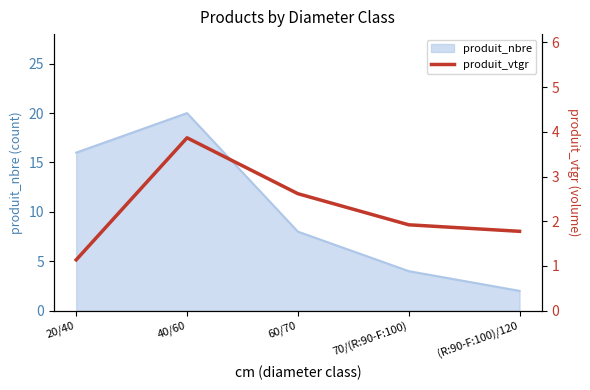

Between (R:90-F:100)/120 and 40/60, which is larger?

40/60